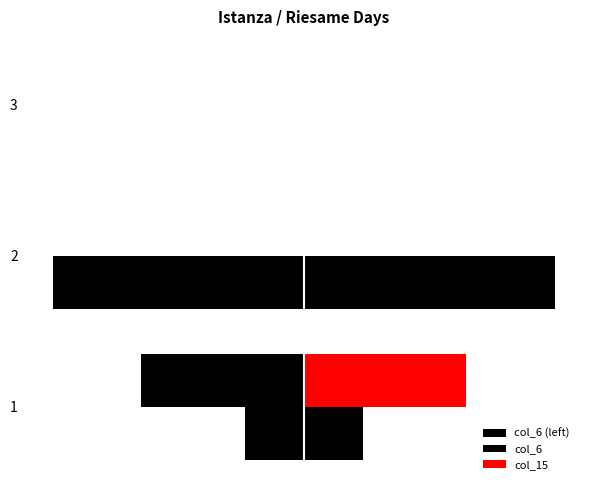

What is the greatest value displayed?

17